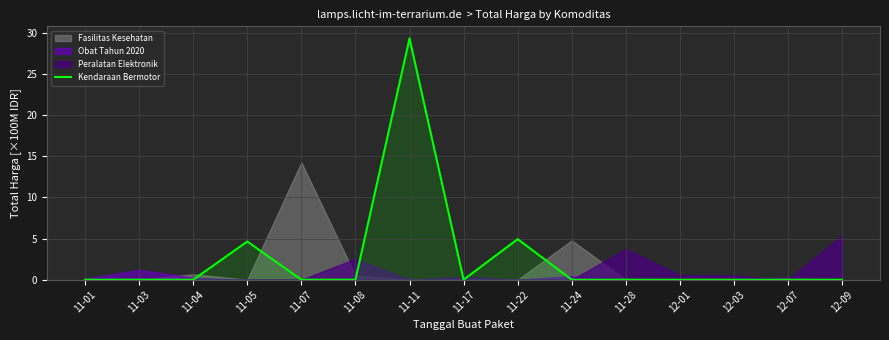

What is the label of the 13th point from the right?

11-04